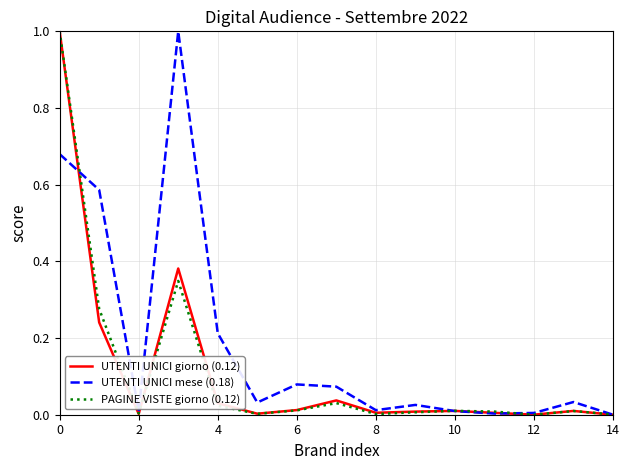

What is the maximum value shown in the chart?

1.0